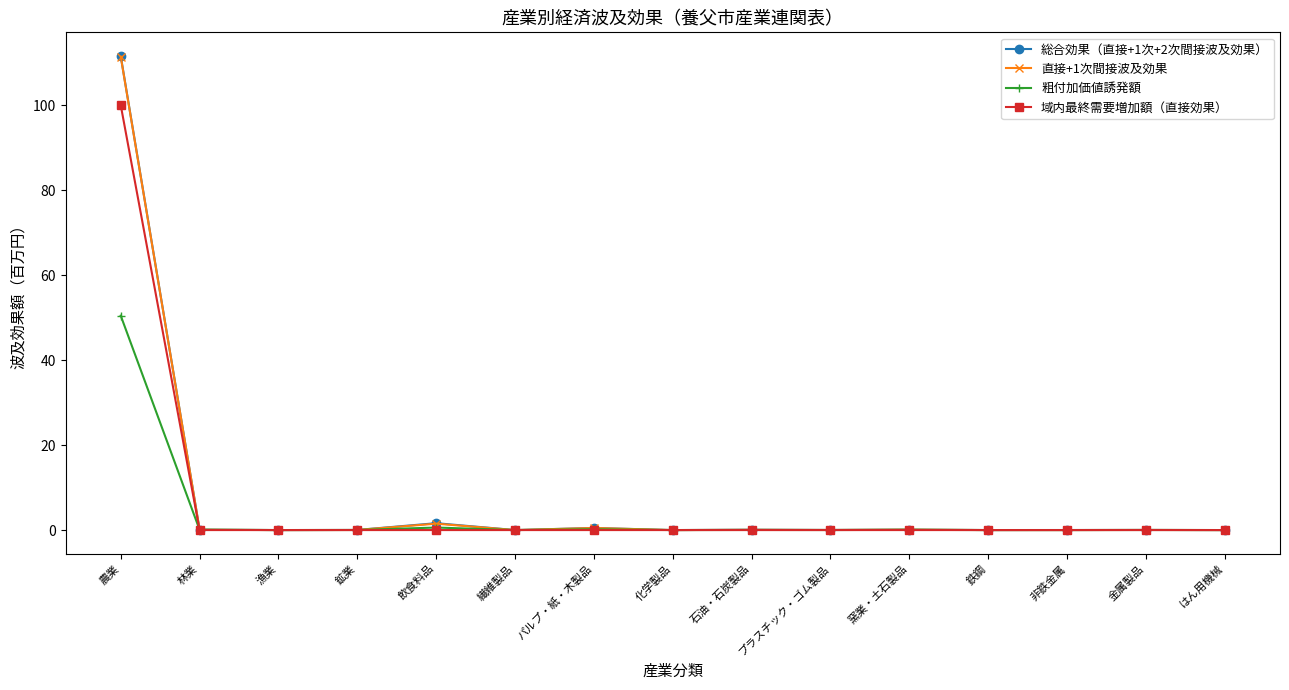

What is the difference between the 直接+1次間接波及効果 values at 林業 and パルプ・紙・木製品?

0.4